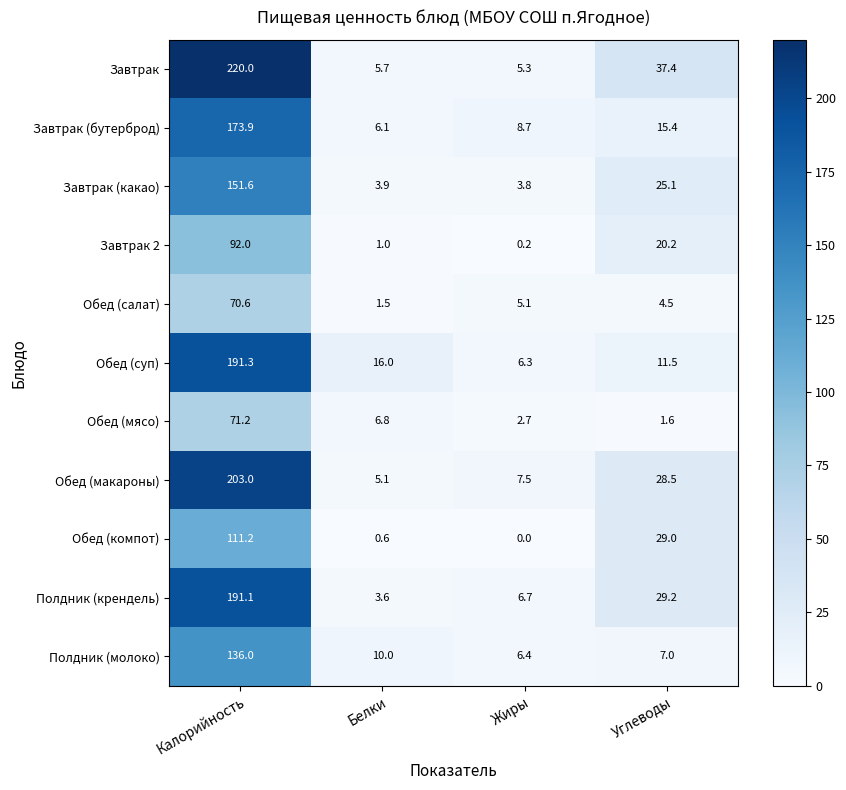

At which category is the sum across all series the highest?

Калорийность